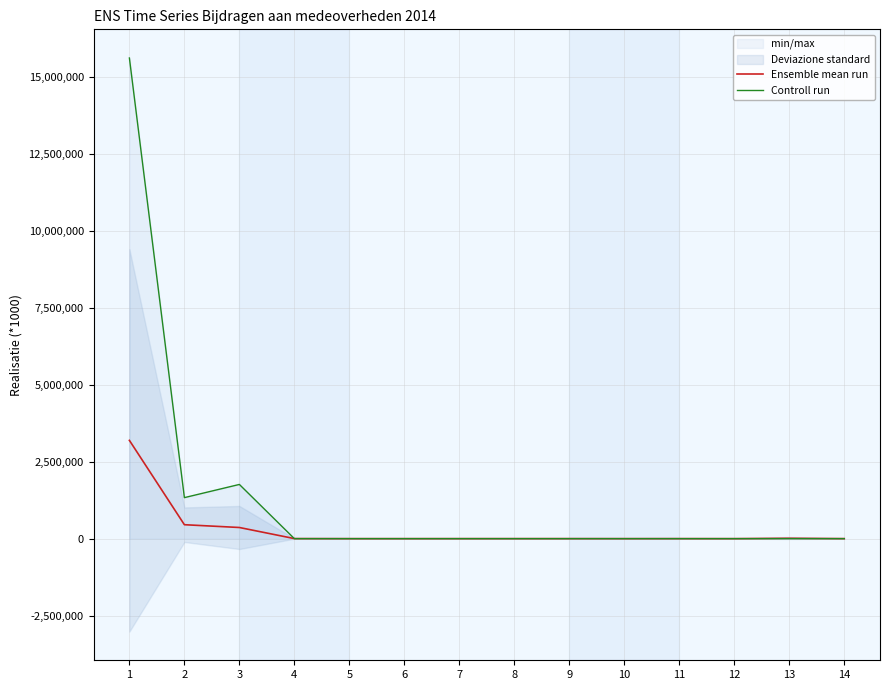

Reading left to right, list all the values displayed in this chart.

Ensemble mean run: 1=3192572.2	2=452608.2	3=361931.6	4=1817.4	5=52.0	6=31.8	7=435.8	8=594.8	9=885.0	10=156.8	11=777.4	12=17.2	13=11372.6	14=568.2
Controll run: 1=15615031.0	2=1332341.0	3=1760889.0	4=0.0	5=0.0	6=0.0	7=0.0	8=0.0	9=0.0	10=0.0	11=0.0	12=0.0	13=0.0	14=0.0